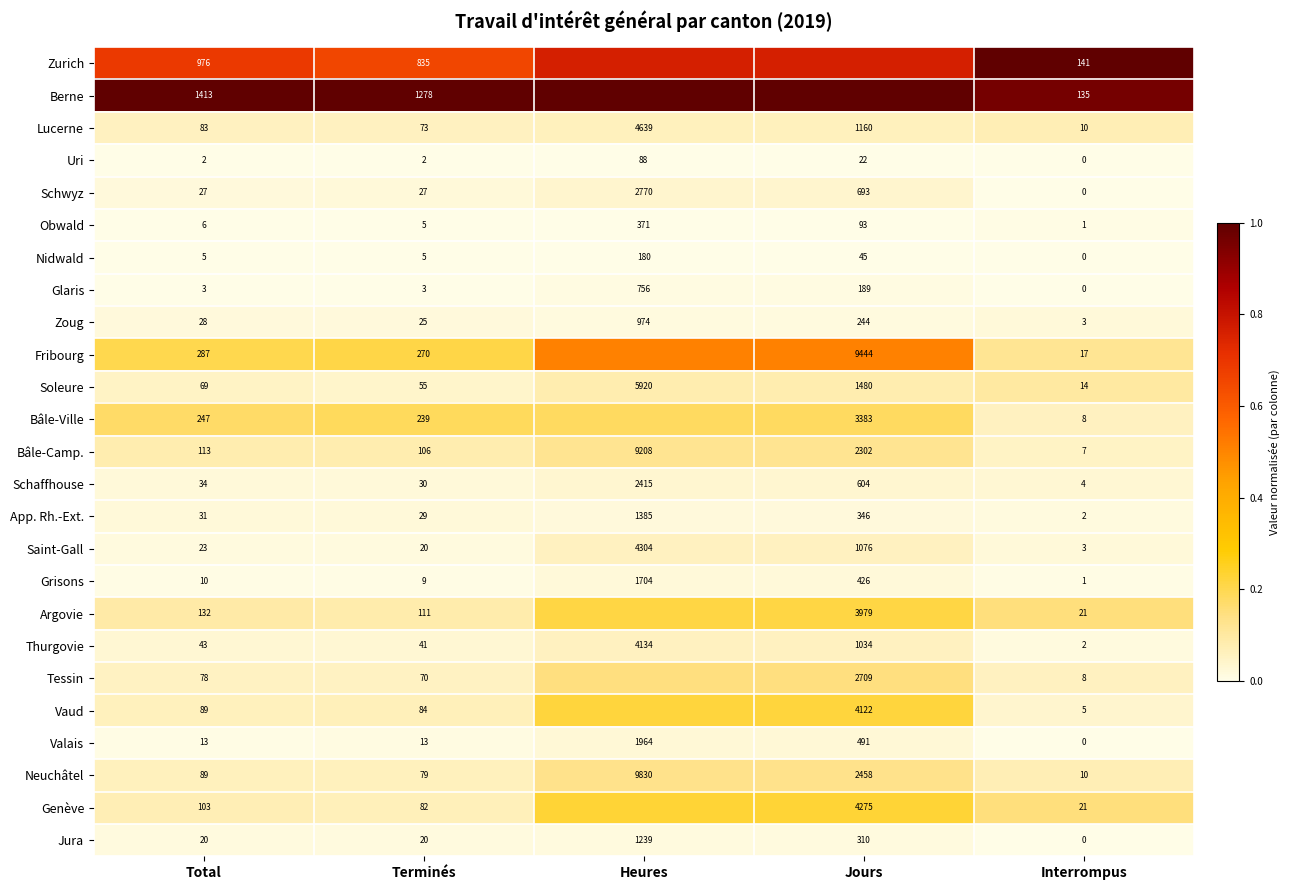

Is it true that Thurgovie equals 0.0 at Interrompus?

False